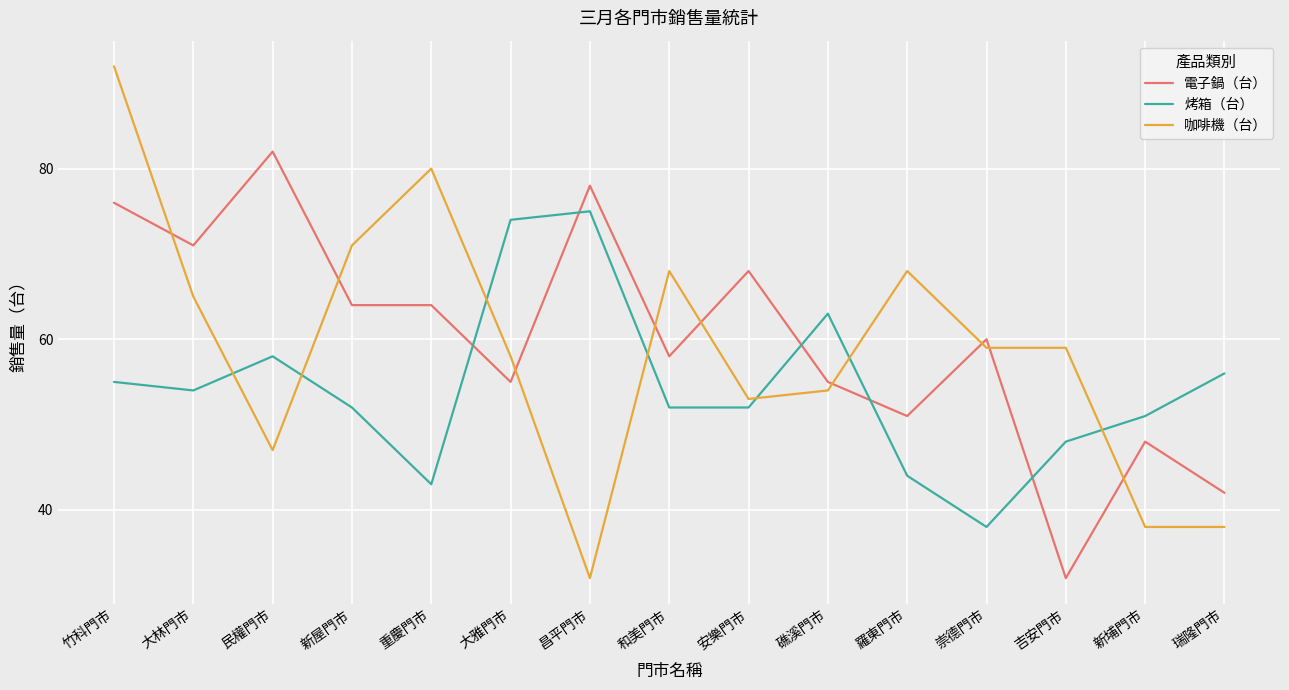

Which series has the largest range (max minus min)?

咖啡機（台）